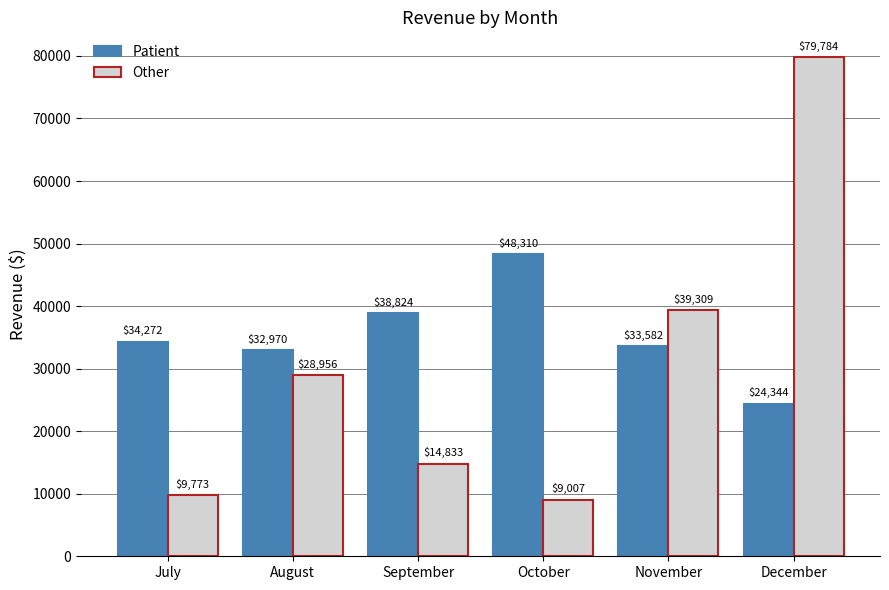

What is the minimum value for Patient?

24343.8